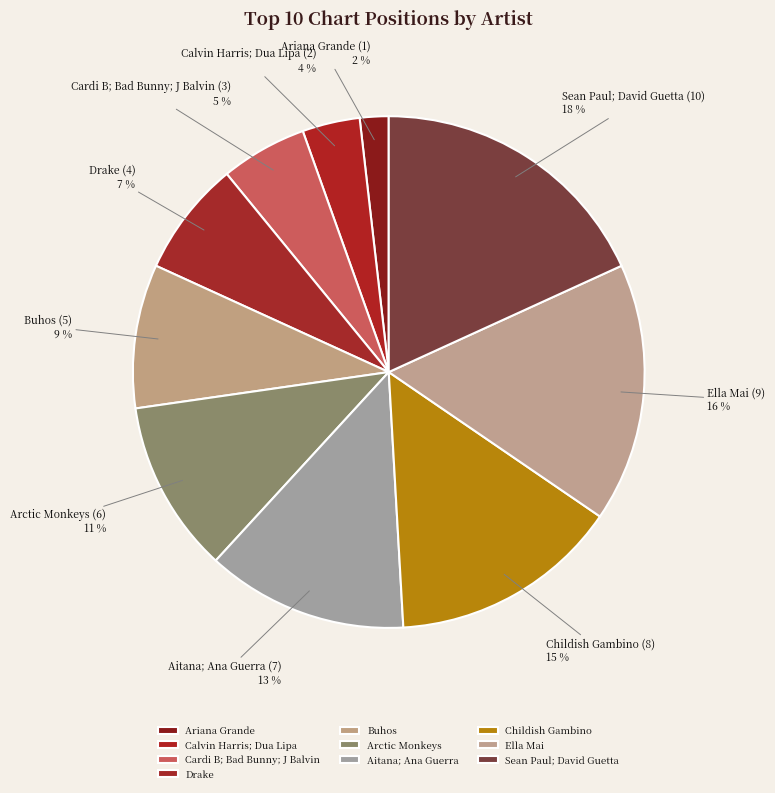

Does any single category account for the majority?

No